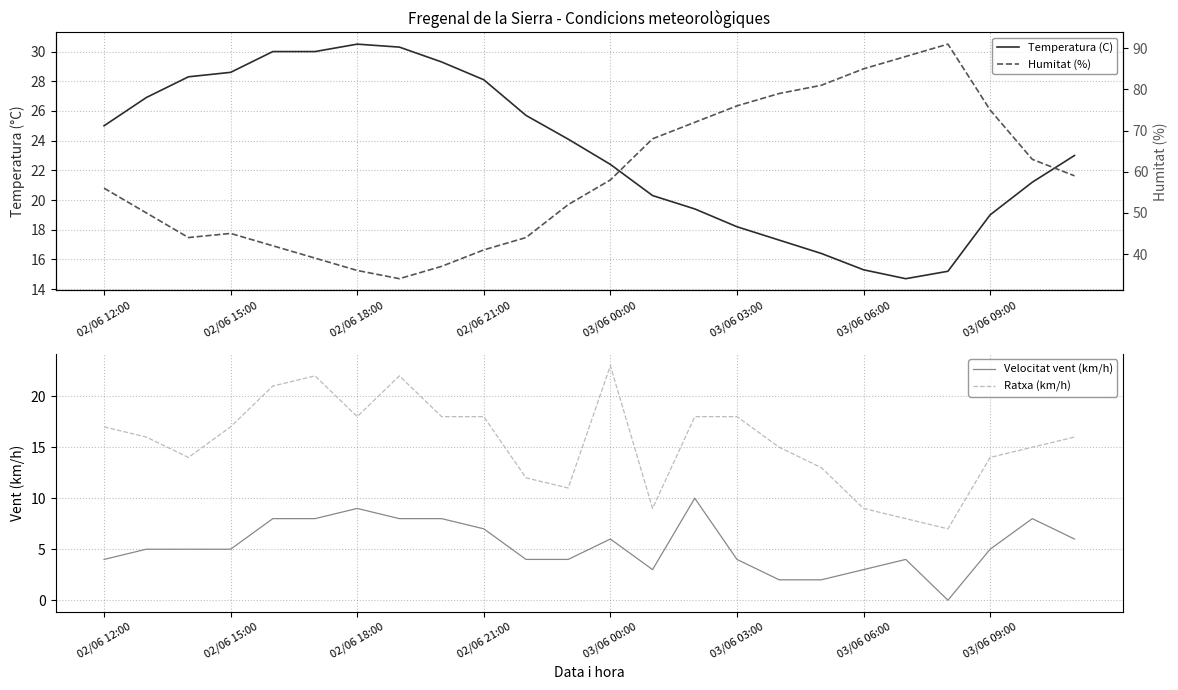

True or false: Ratxa (km/h) has a value of 29 at 02/06 21:00.

False